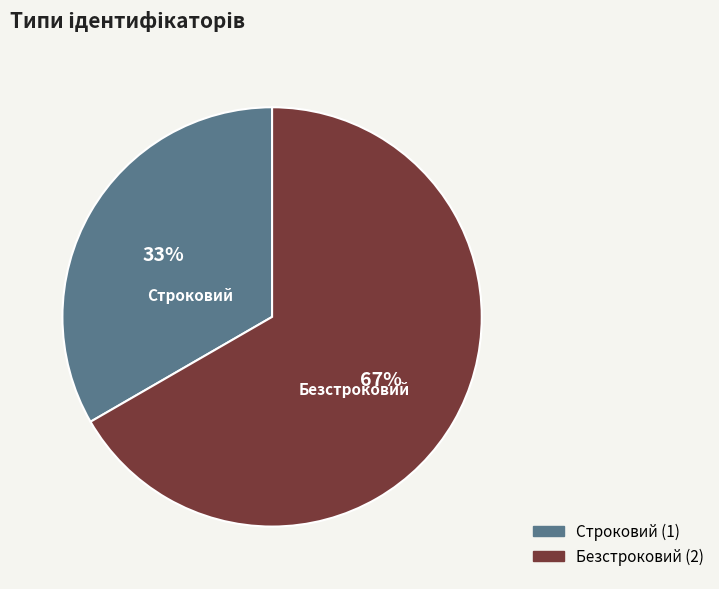

How many slices are in this pie chart?

2